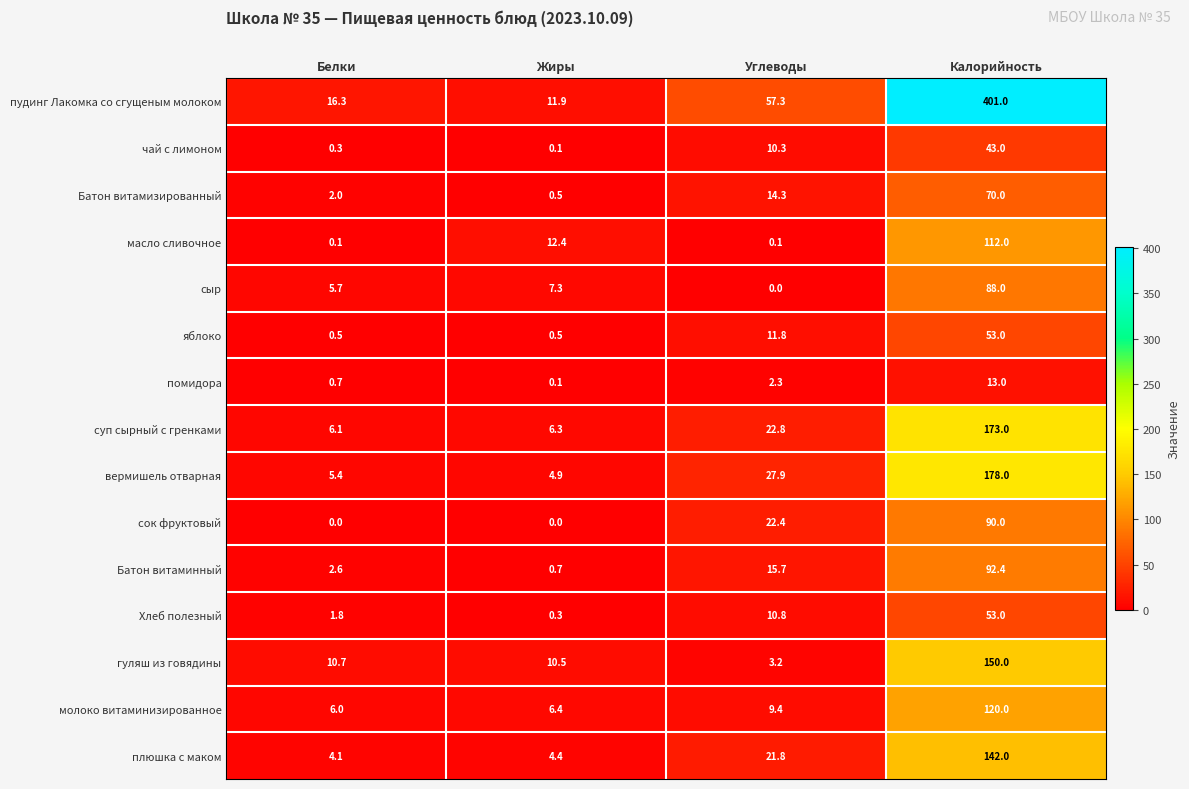

Where is Батон витаминный nearest to the value 46?

Углеводы